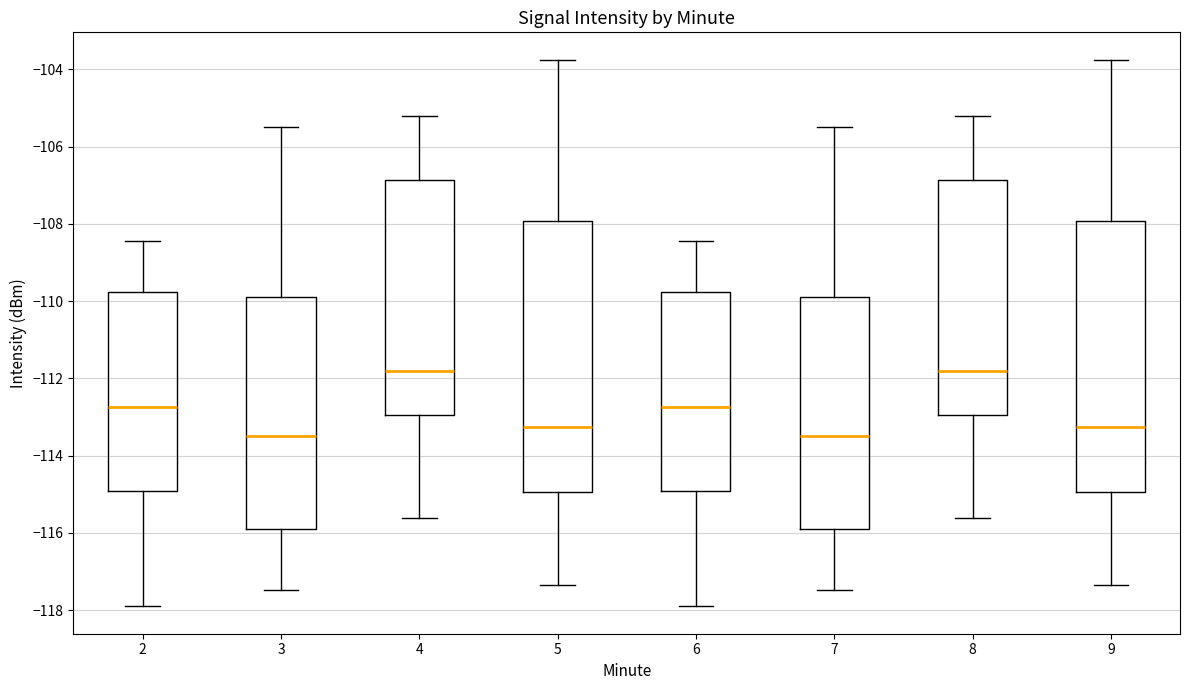

Where does the lower whisker of the box at x = 6 end on the y-axis? The values are not printed on the chart, so give them approximately, as read against the axis.

-118.0